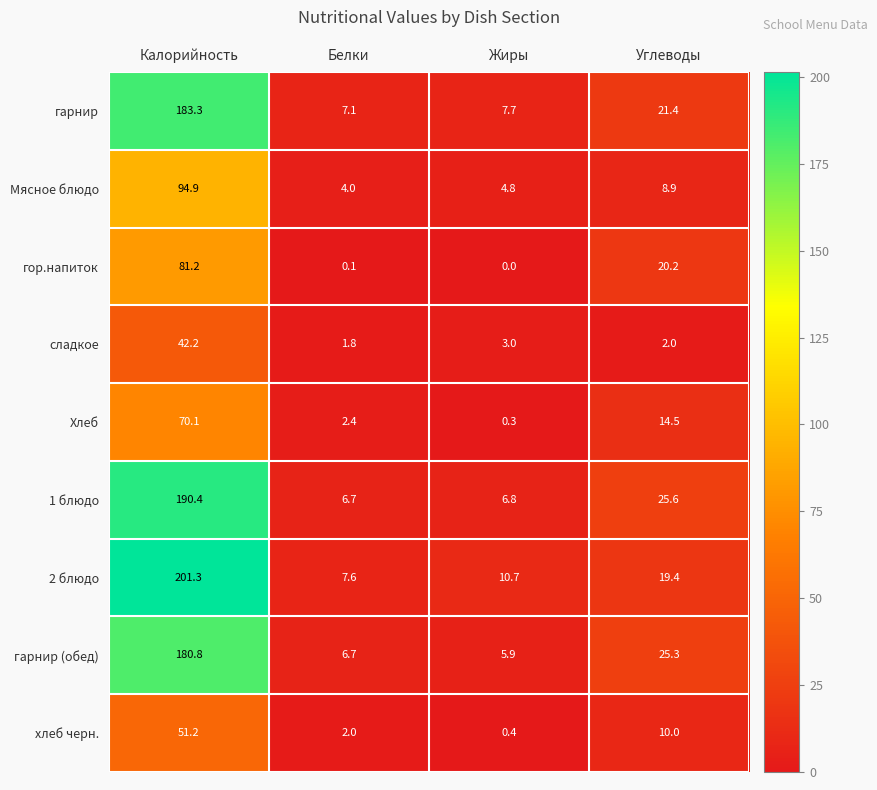

What is the difference between the highest and lowest values at Углеводы?

23.6